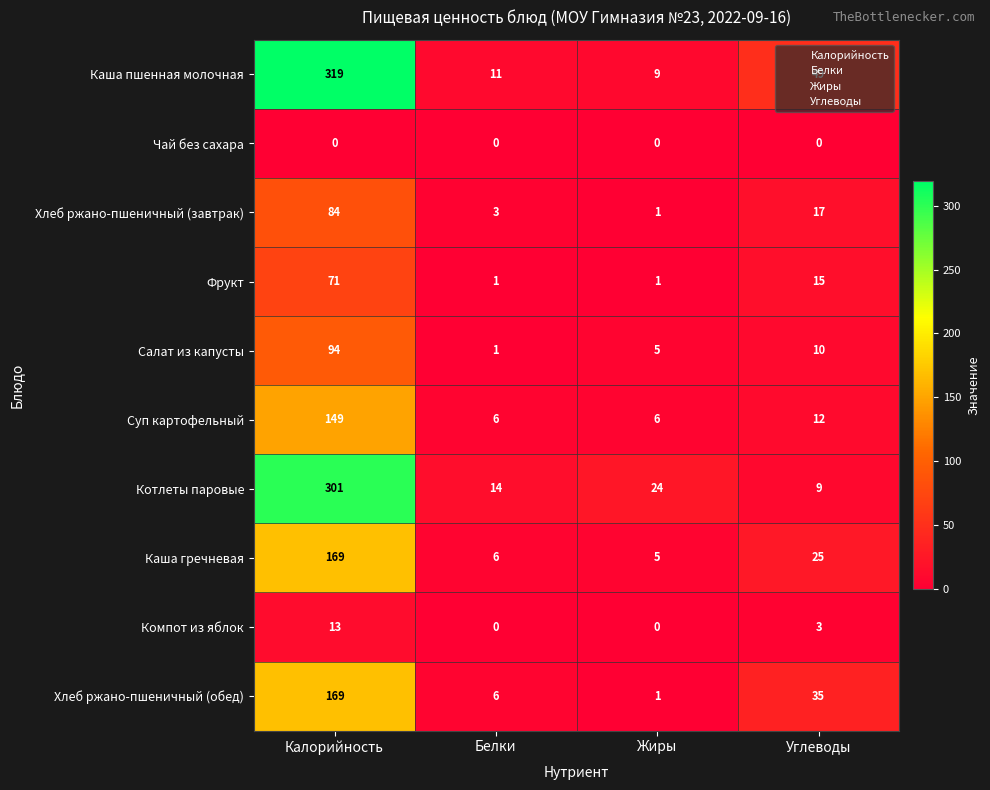

At which category is the sum across all series the highest?

Калорийность